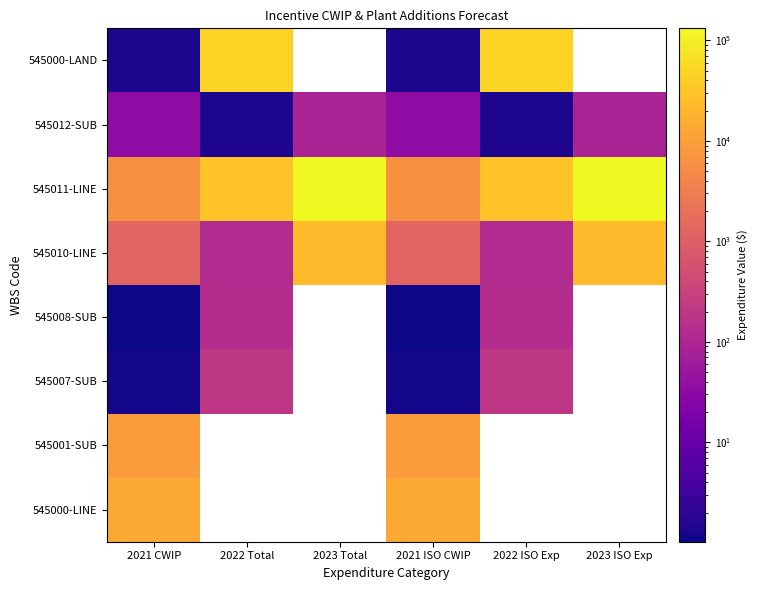

The value of 545010-LINE at 2023 ISO Exp is 33584.0. True or false?

False